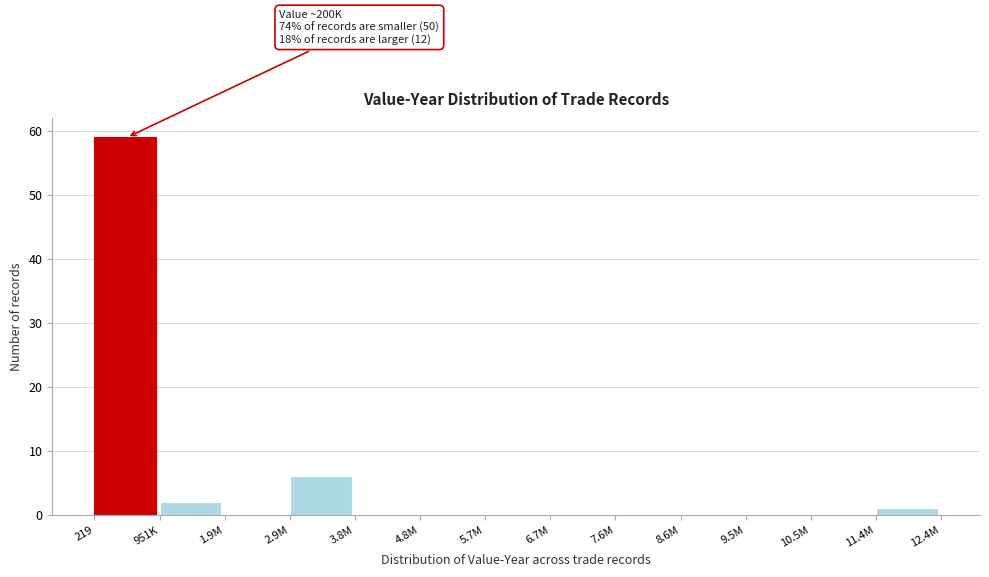

Reading left to right, transcribe all the data shown in this chart.

219=59	951K=2	1.9M=0	2.9M=6	3.8M=0	4.8M=0	5.7M=0	6.7M=0	7.6M=0	8.6M=0	9.5M=0	10.5M=0	11.4M=1